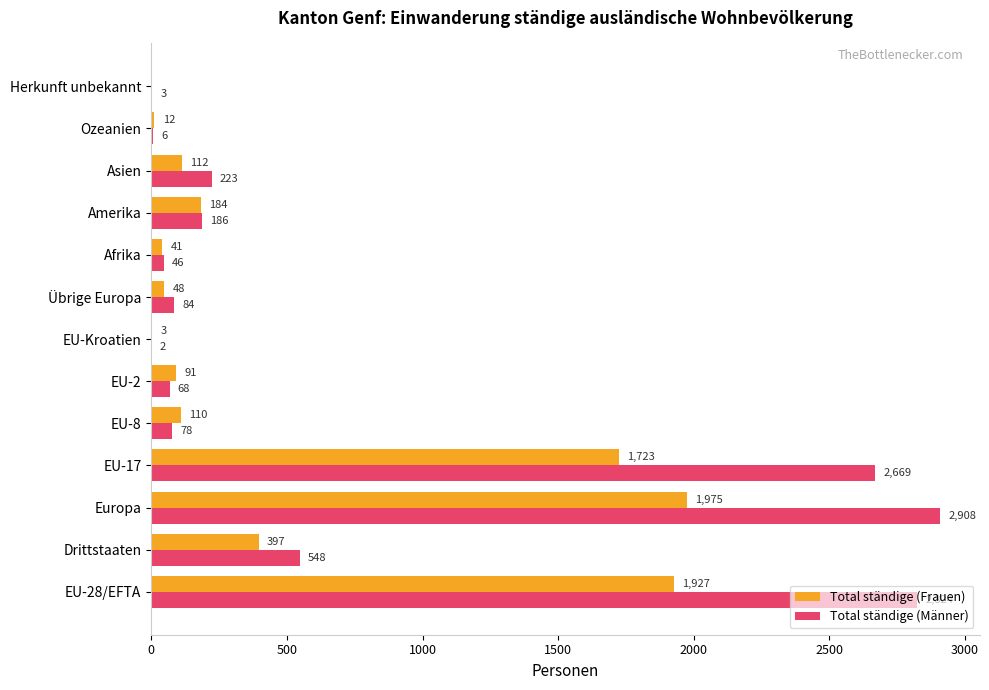

What is the total value across all series at Afrika?

87